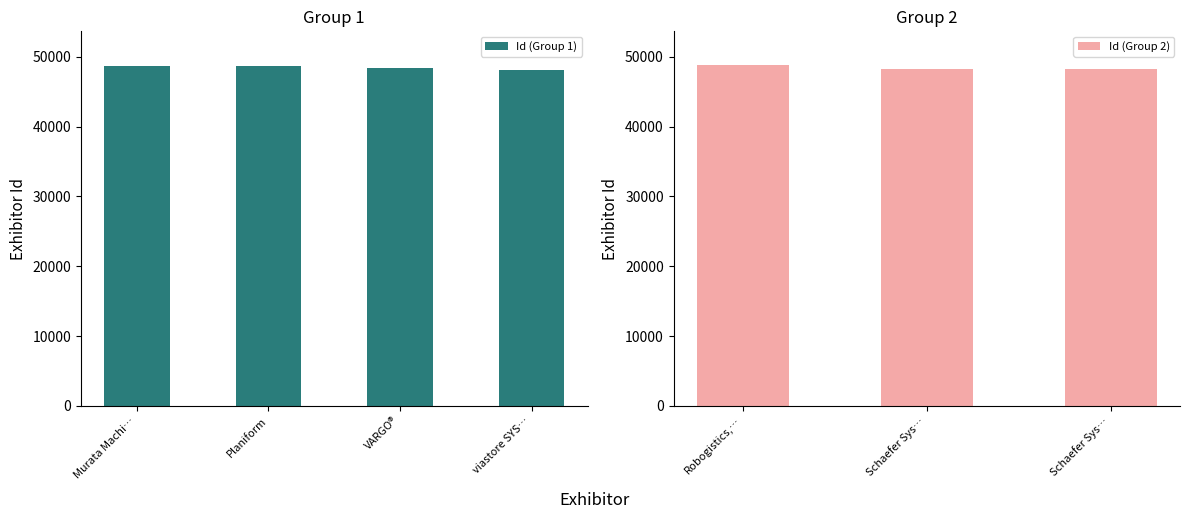

The chart shows a value of 48460 at VARGO®. True or false?

True